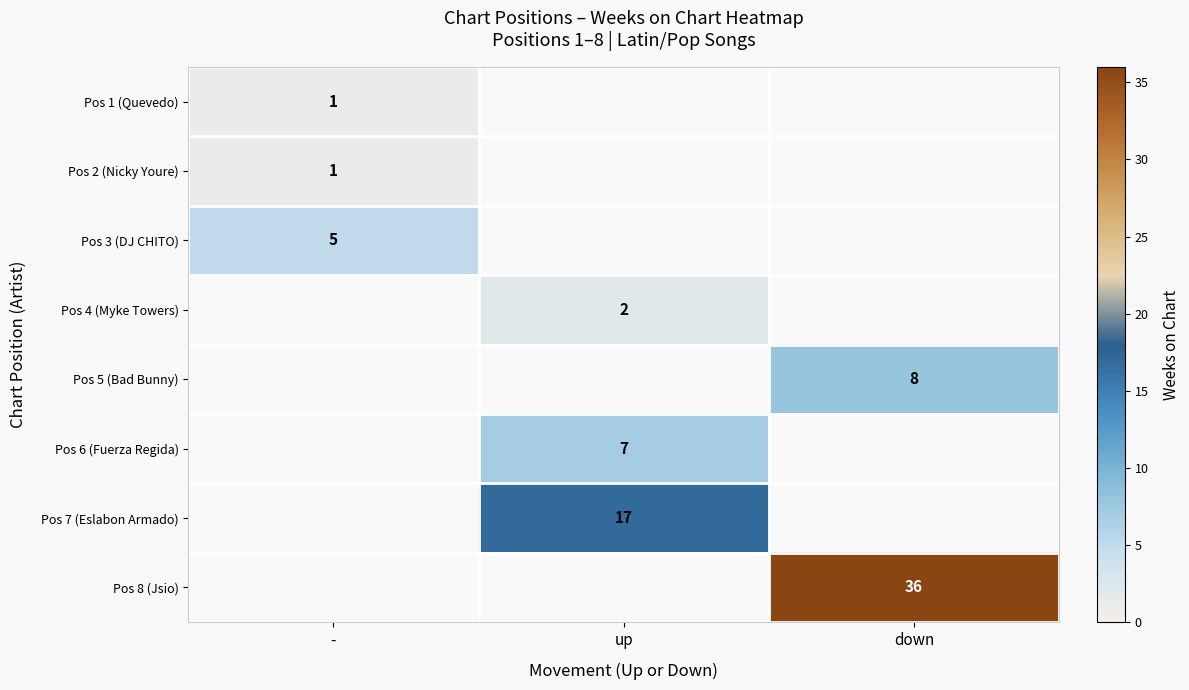

The Pos 2 (Nicky Youre) series shows 1 at -. True or false?

True